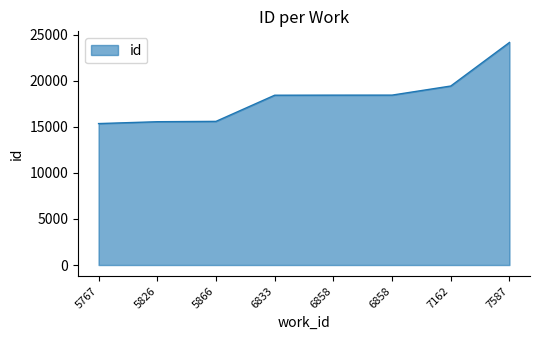

Approximately how many times larger is the value at 5826 compared to 6858?

0.8